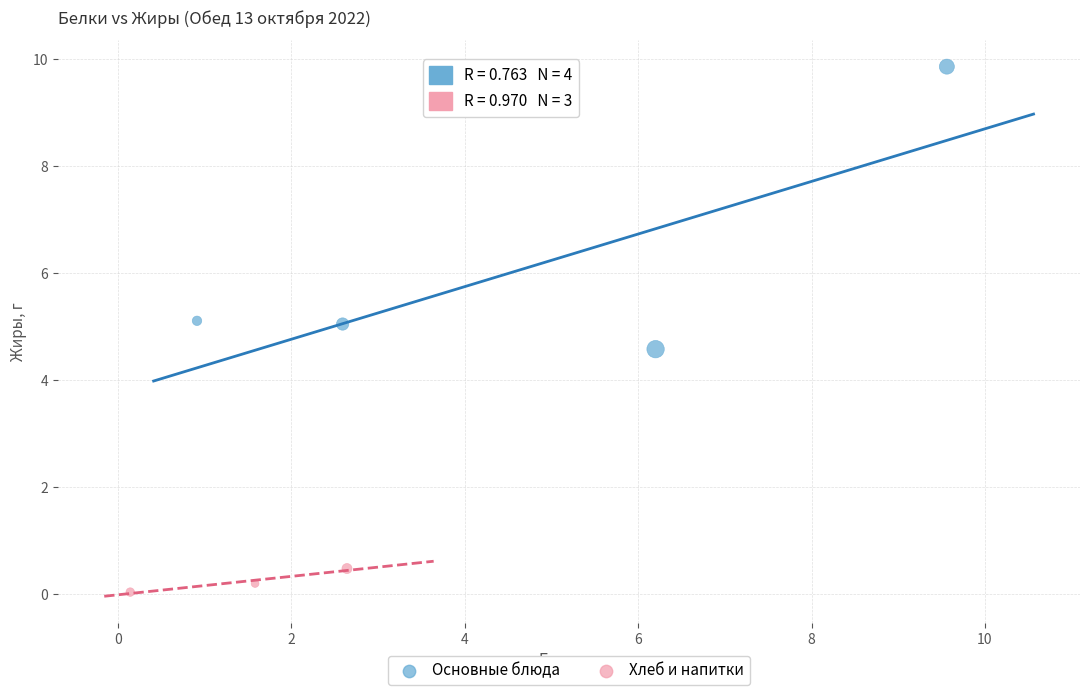

Which series has the widest spread of Y values?

Основные блюда